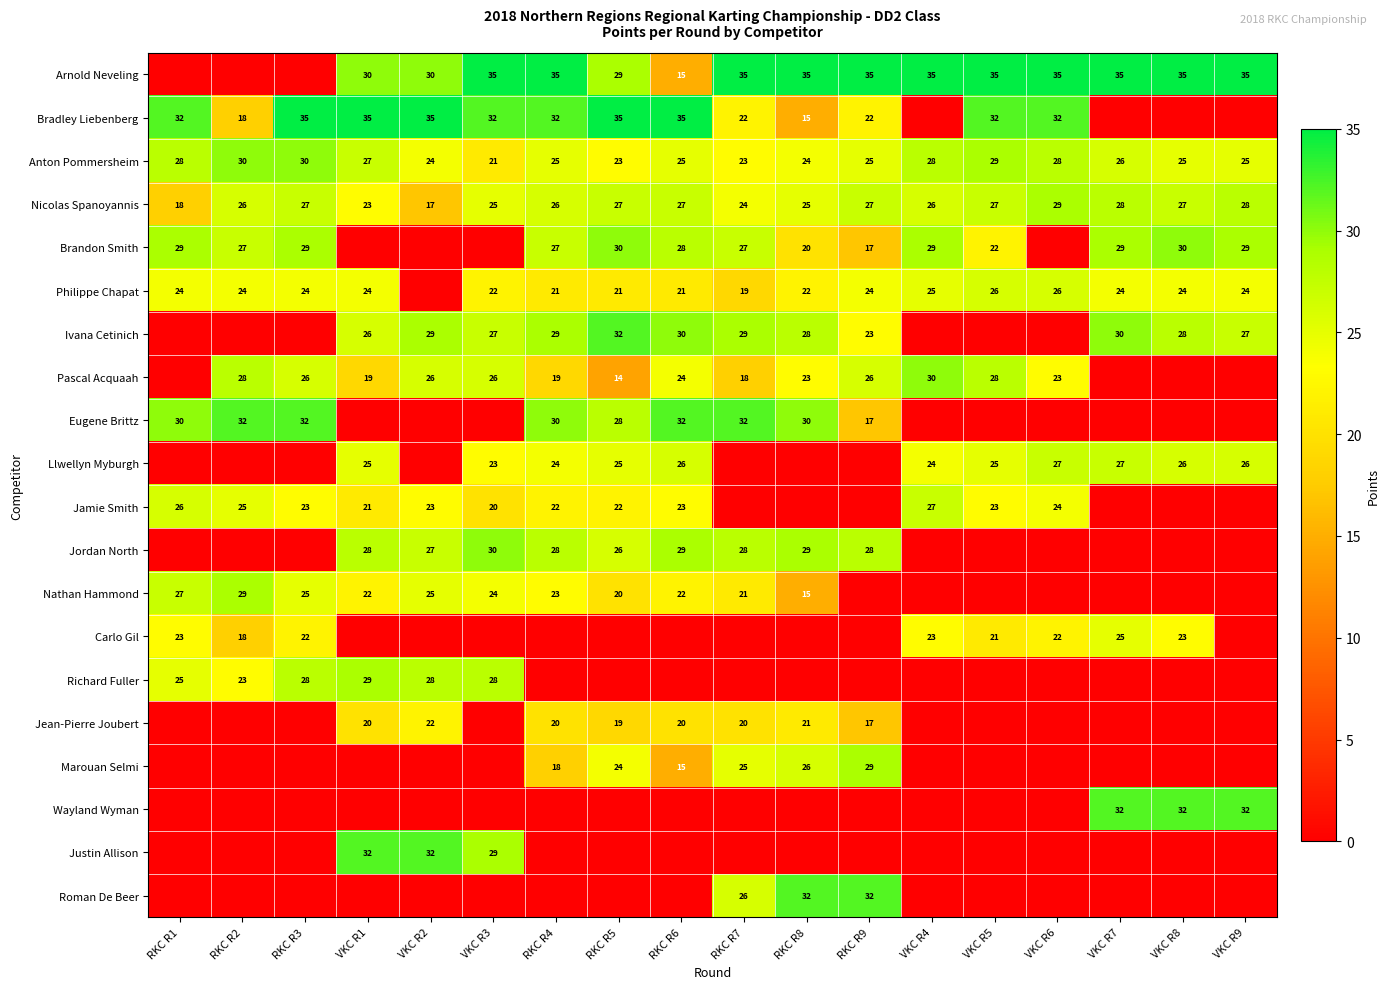

What is the sum of the Pascal Acquaah values at VKC R2 and VKC R1?

45